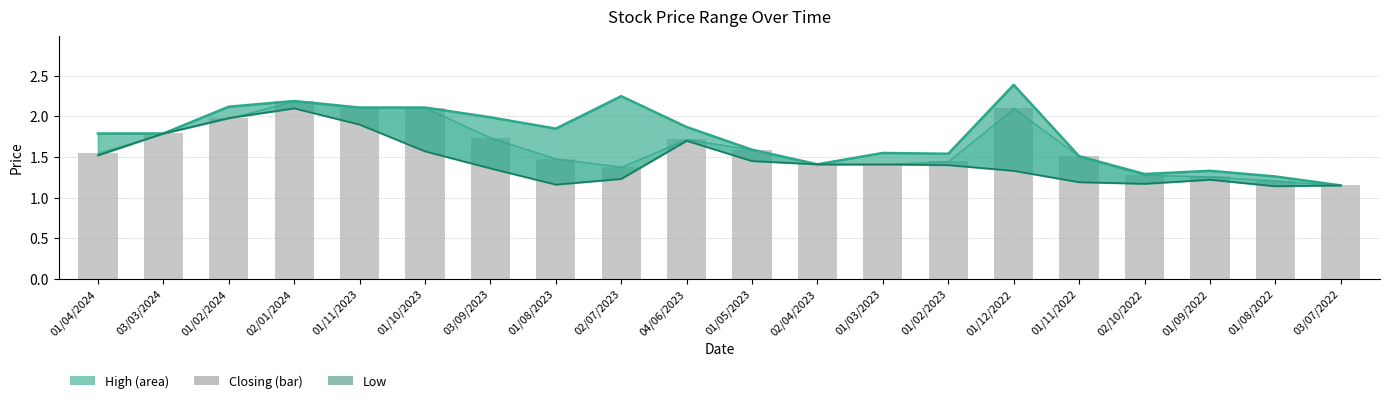

List the labels in order of High value, largest first.

01/12/2022, 02/07/2023, 02/01/2024, 01/02/2024, 01/11/2023, 01/10/2023, 03/09/2023, 04/06/2023, 01/08/2023, 01/04/2024, 03/03/2024, 01/05/2023, 01/03/2023, 01/02/2023, 01/11/2022, 02/04/2023, 01/09/2022, 02/10/2022, 01/08/2022, 03/07/2022